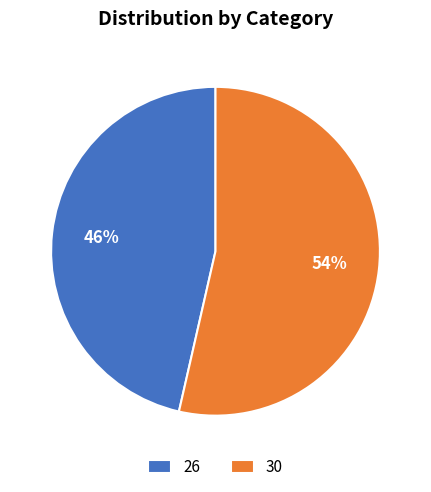

Between 30 and 26, which is larger?

30